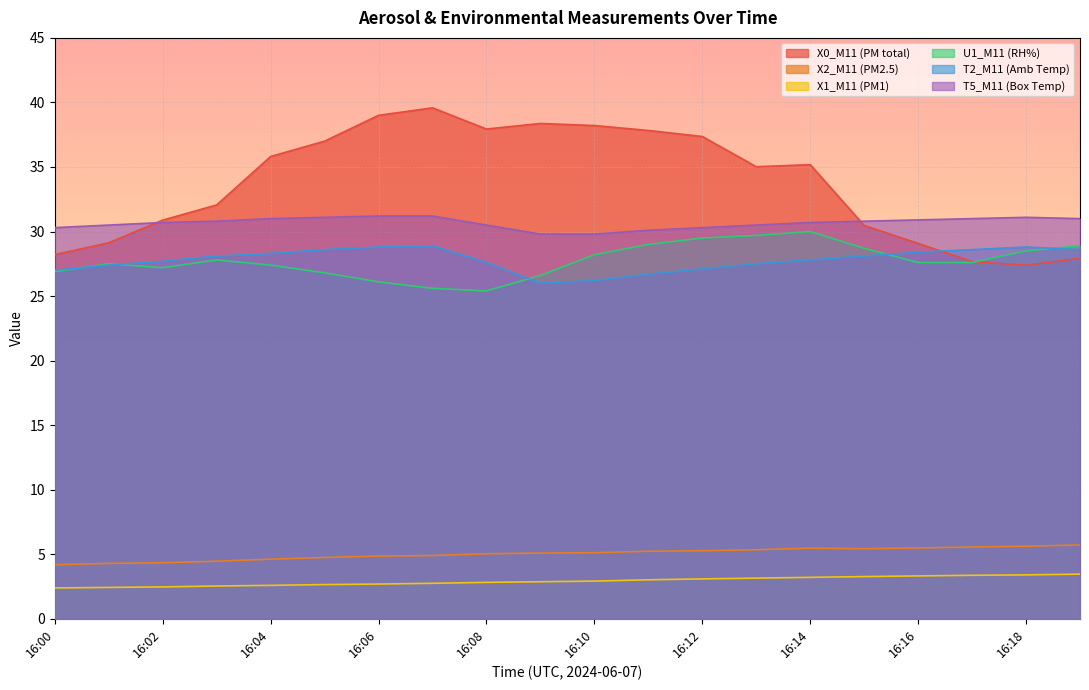

What value does the T5_M11 (Box Temp) series have at 16:07?

31.2